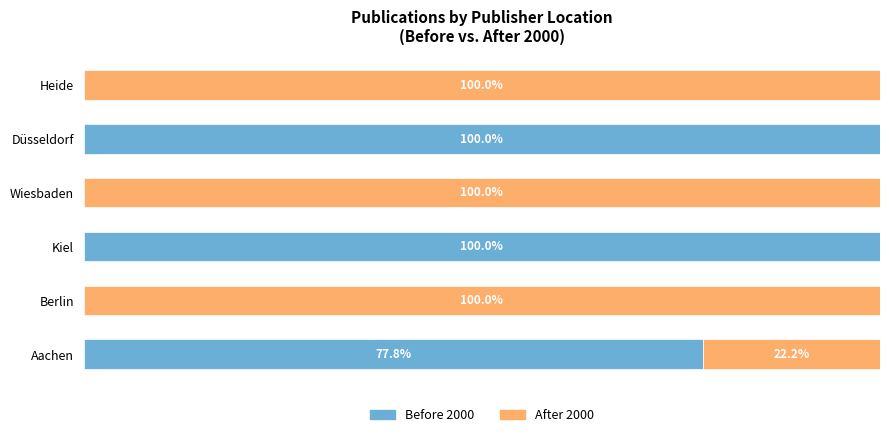

Which series has the largest range (max minus min)?

Before 2000